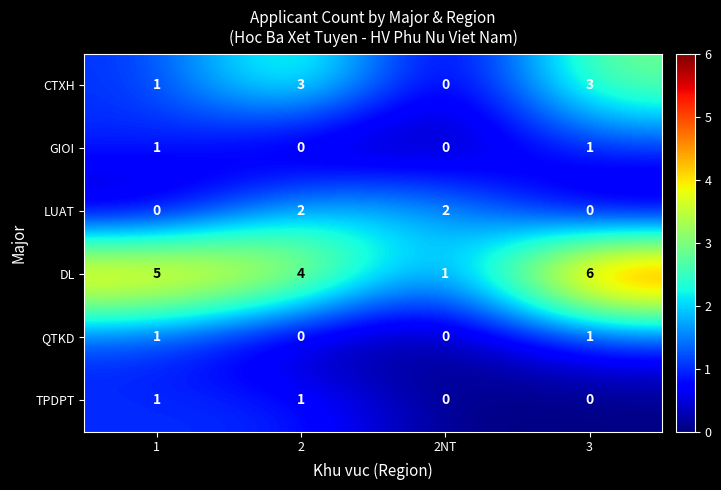

Rank the categories by DL value from lowest to highest.

2NT, 2, 1, 3